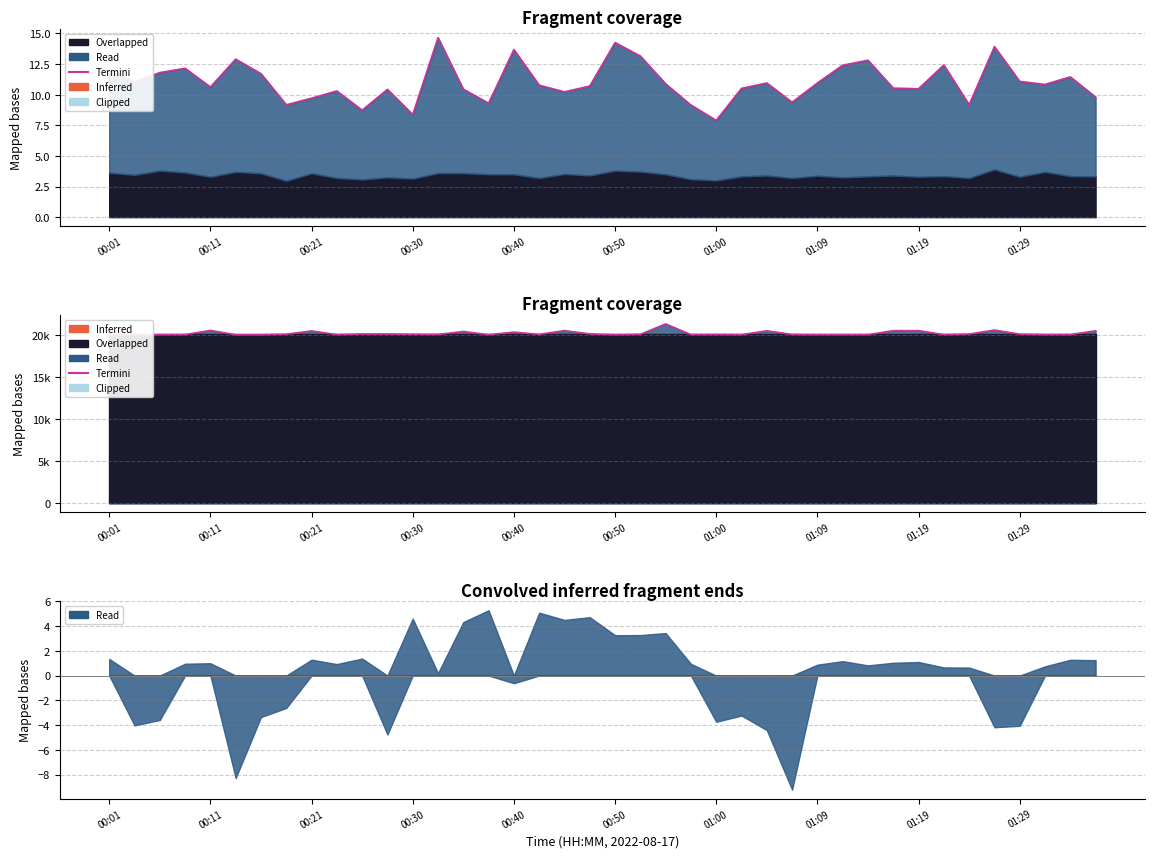

Reading left to right, extract all data points from this chart.

20057	20045	20029	20040	20537	20025	20026	20087	20476	20040	20109	20108	20079	20059	20411	20029	20331	20070	20513	20120	20029	20071	21303	20040	20053	20033	20488	20059	20033	20033	20033	20507	20508	20039	20101	20576	20093	20040	20044	20488